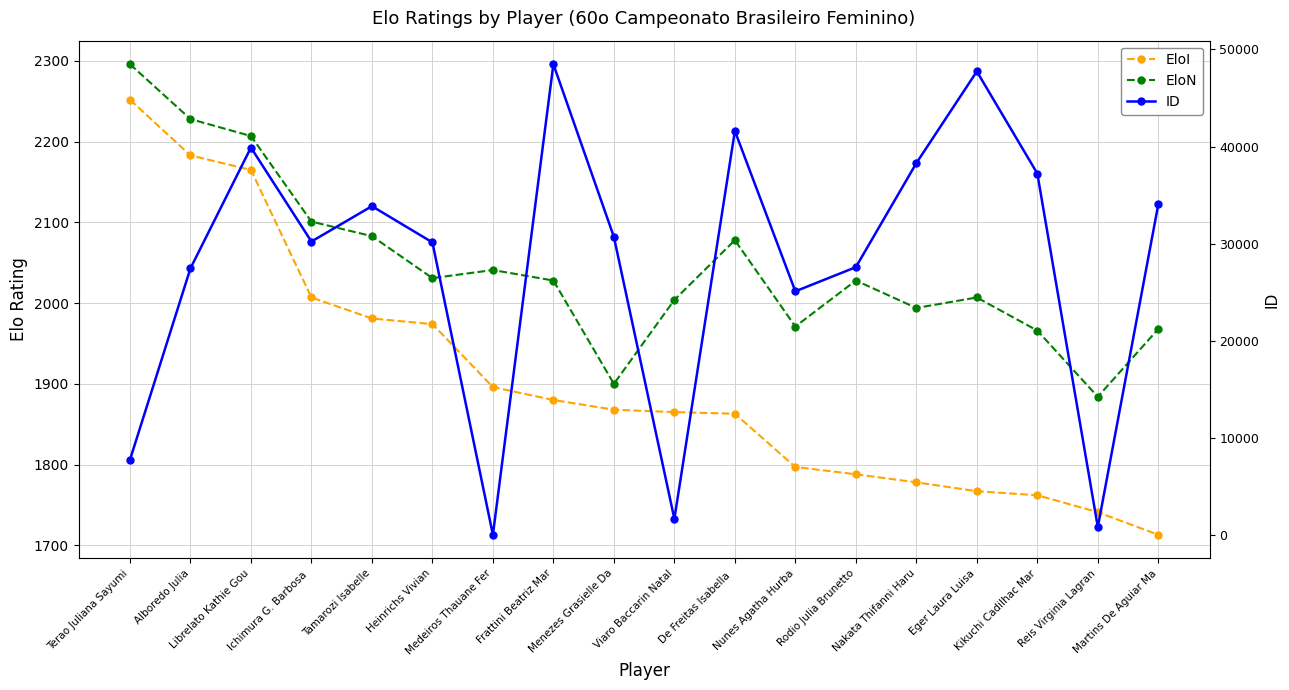

The EloI series shows 1868 at Menezes Grasielle Da. True or false?

True